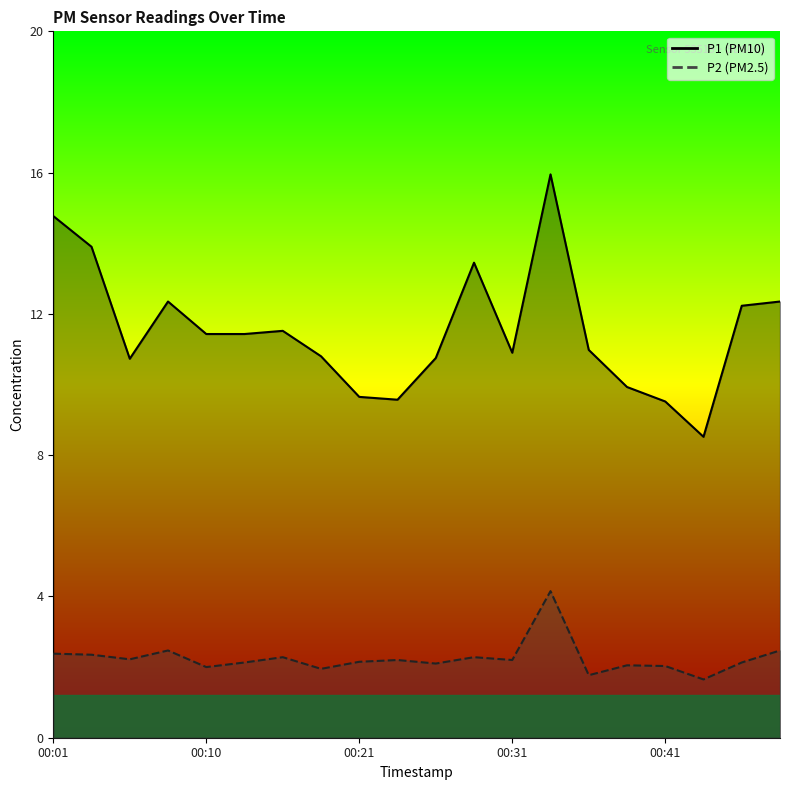

Which category has the highest value across all series?

00:33